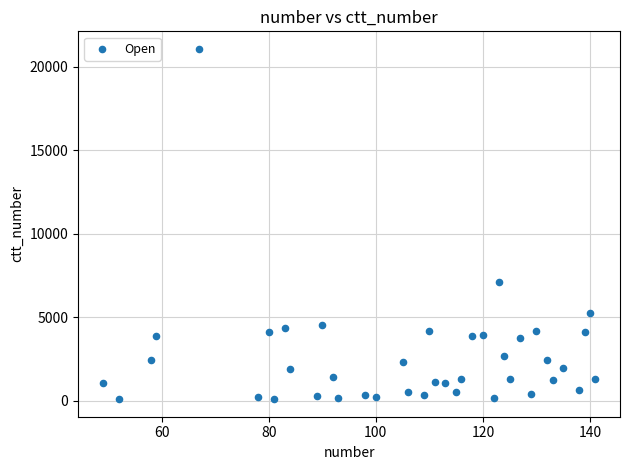

What is the range of Y values (max minus min)?

20981